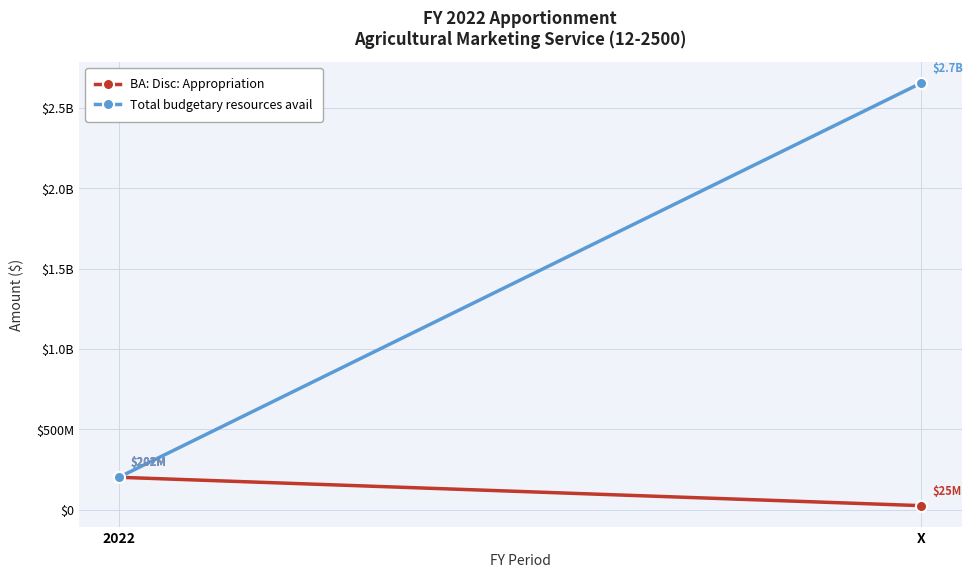

True or false: BA: Disc: Appropriation has a value of 25000000 at X.

True